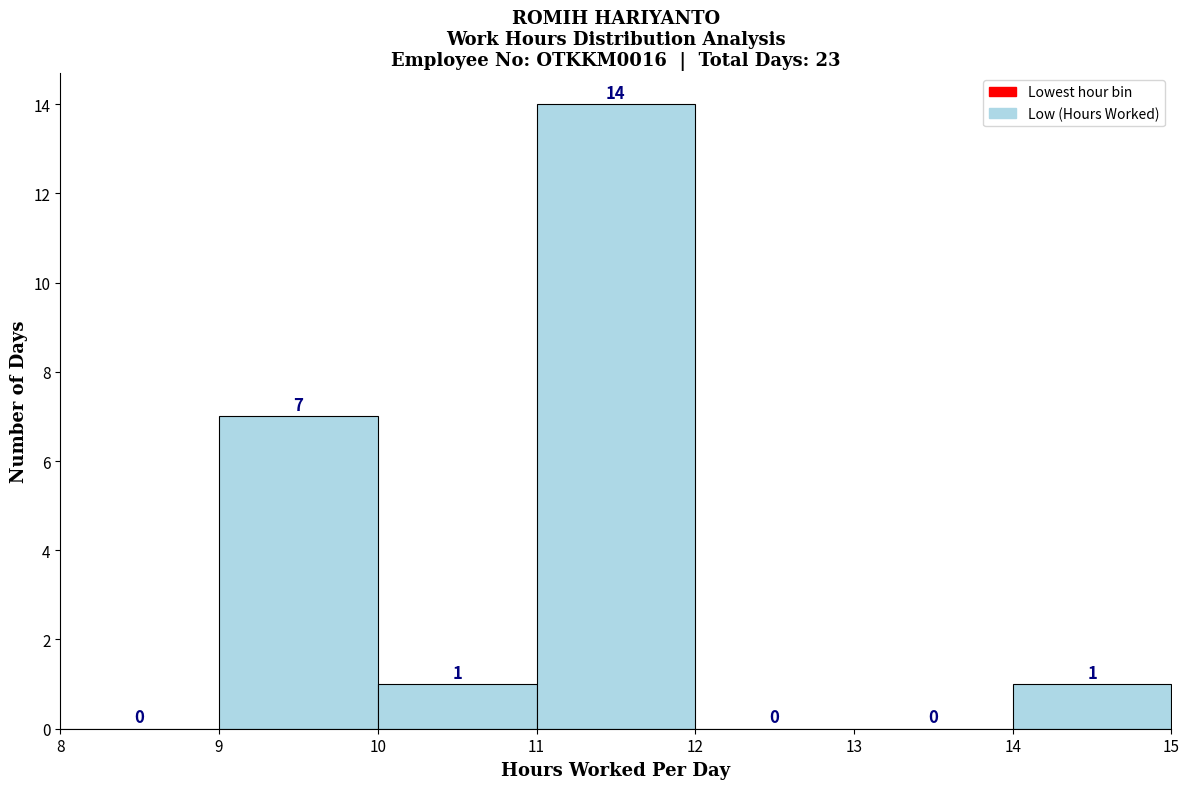

Over which range of the x-axis is the bar tallest?

11 to 12